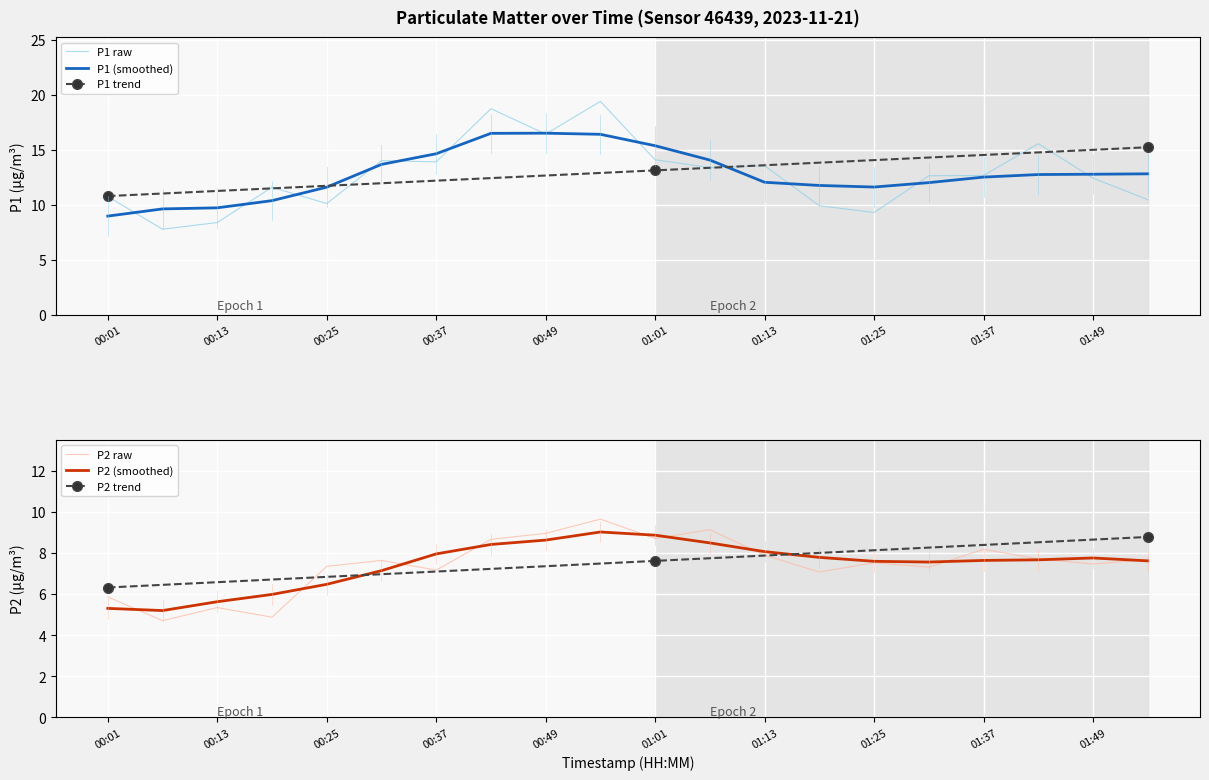

The value of P2 (smoothed) at 00:49 is 14.6. True or false?

False